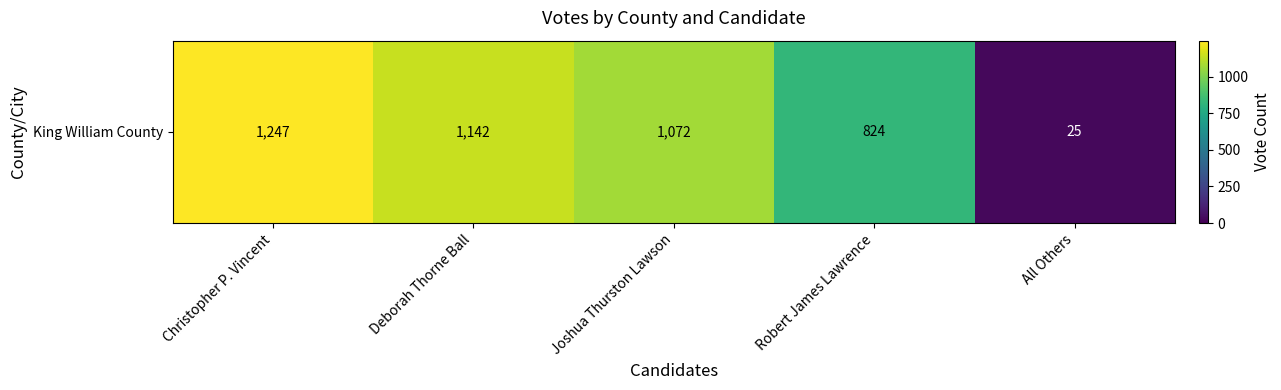

True or false: the data shows 33 at All Others.

False